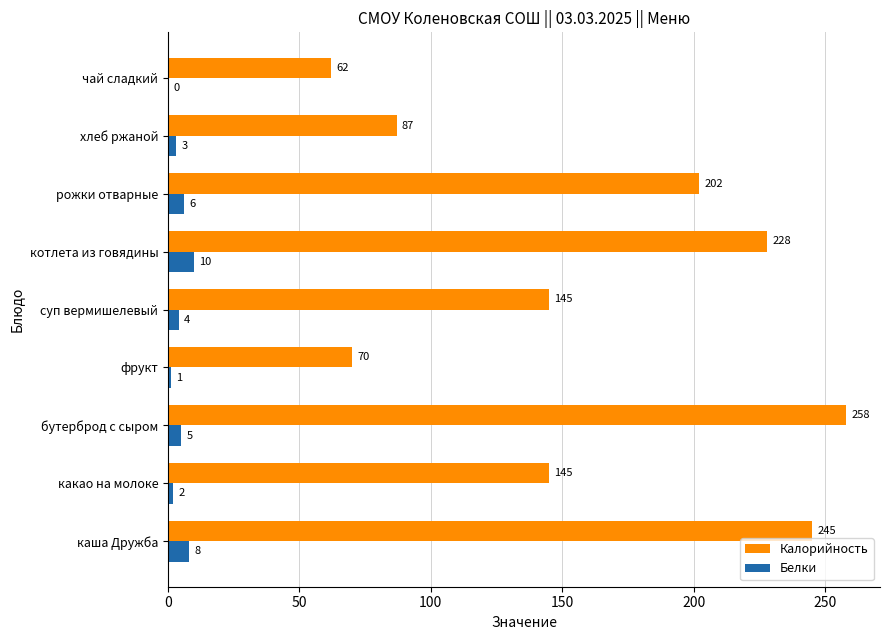

Which series has the largest total across all categories?

Калорийность